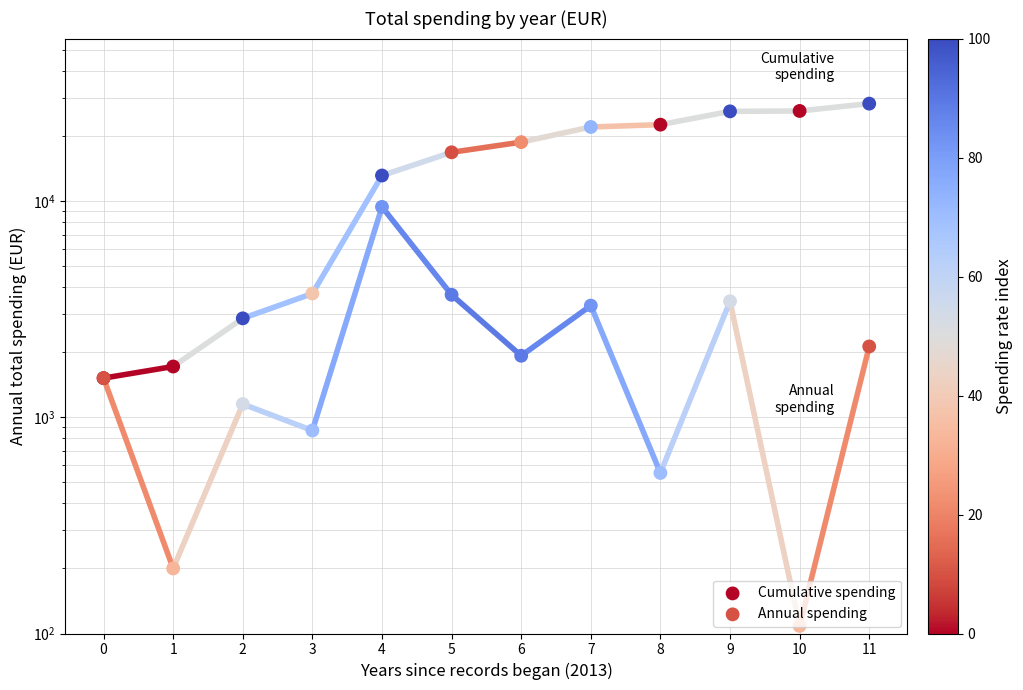

What are all the series names shown in the legend?

Cumulative spending, Annual spending